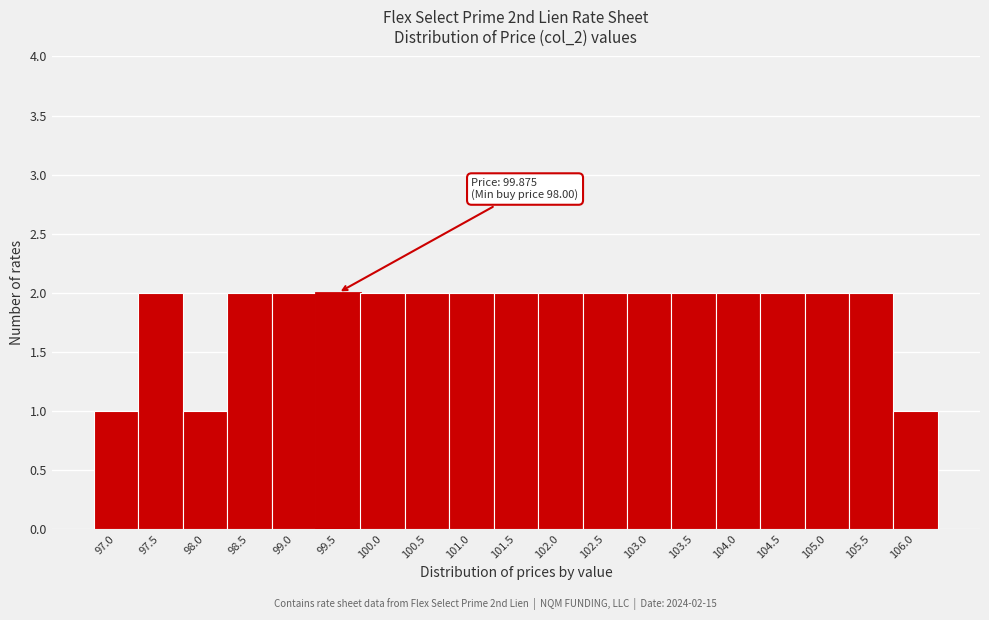

Reading left to right, extract all data points from this chart.

1	2	1	2	2	2	2	2	2	2	2	2	2	2	2	2	2	2	1